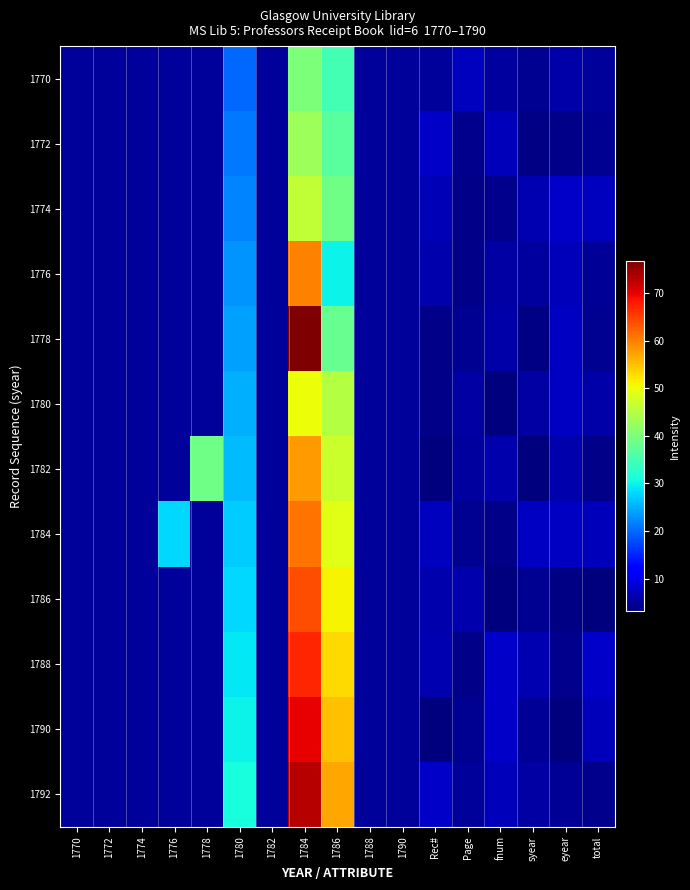

What is the smallest value displayed?

3.1